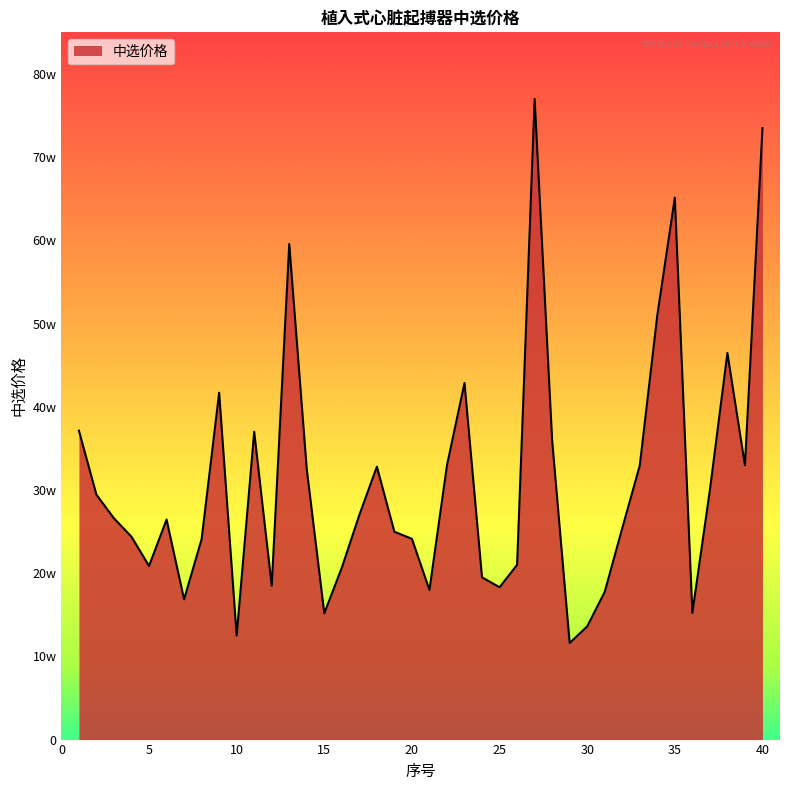

Reading right to left, transcribe all the data shown in this chart.

40=73500	39=32977	38=46460	37=29980	36=15230	35=65130	34=51000	33=32939	32=25400	31=17749	30=13600	29=11602	28=35996	27=77000	26=20997	25=18301	24=19500	23=42860	22=32977	21=17979	20=24126	19=24980	18=32800	17=27000	16=20658	15=15177	14=32500	13=59565	12=18500	11=37000	10=12500	9=41688	8=24087	7=16854	6=26445	5=20862	4=24374	3=26590	2=29425	1=37128